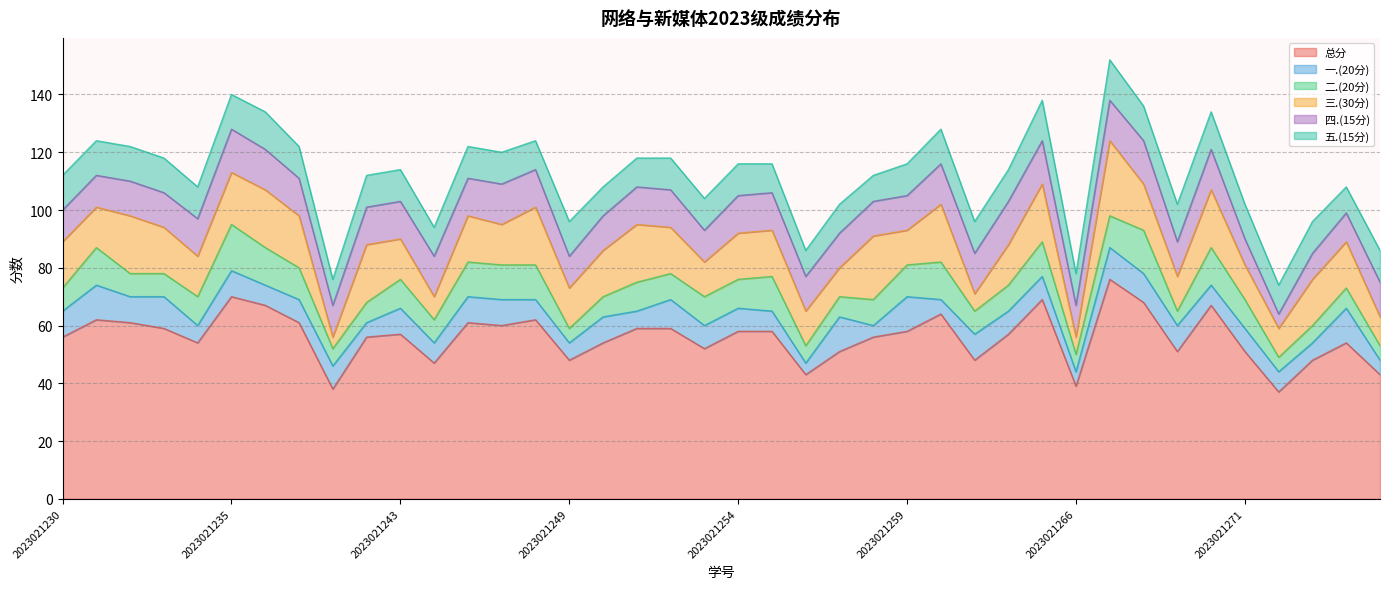

True or false: 总分 and 五.(15分) cross at least once.

False